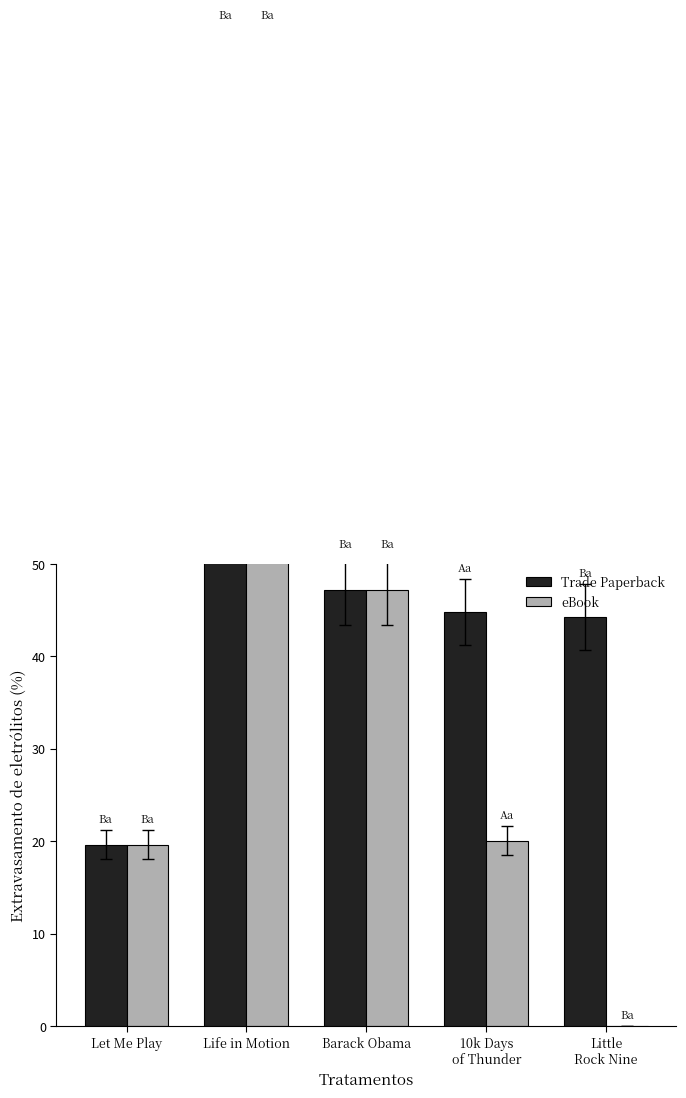

What is the maximum value shown in the chart?

100.2